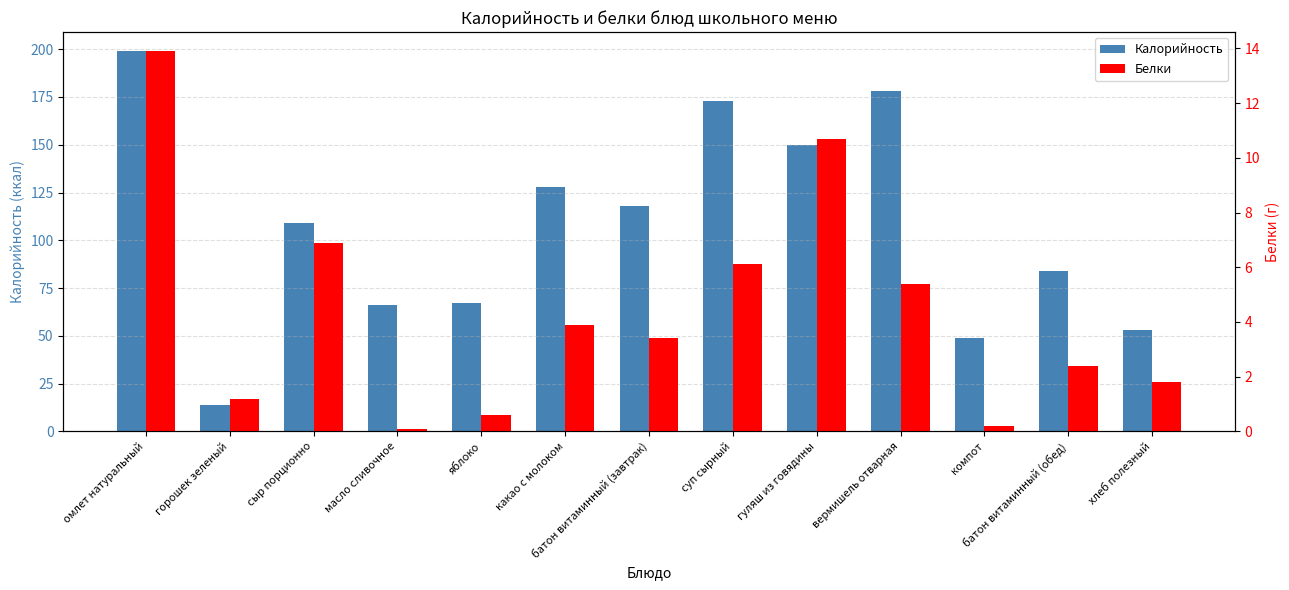

What is the difference between the maximum and second lowest values in the Белки series?

13.7